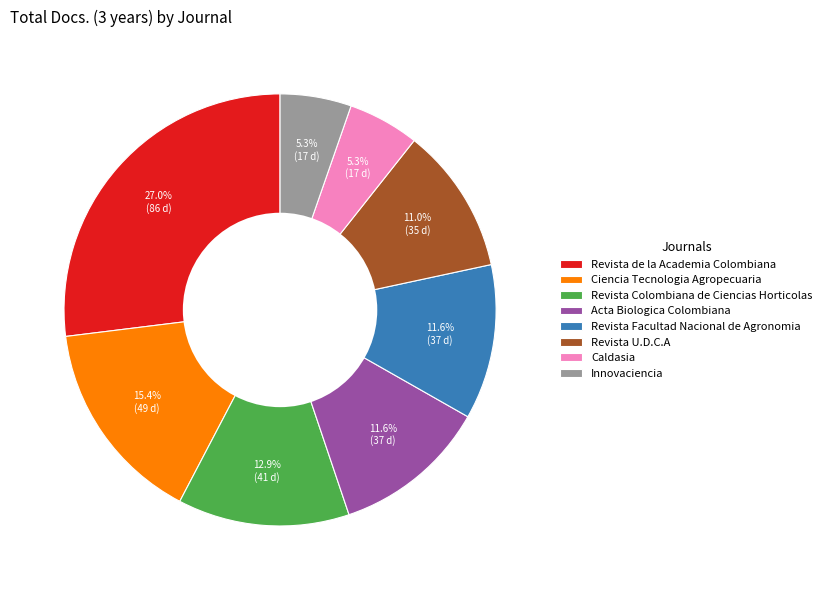

How much of the chart is everything except Revista Facultad Nacional de Agronomia?

88.4%